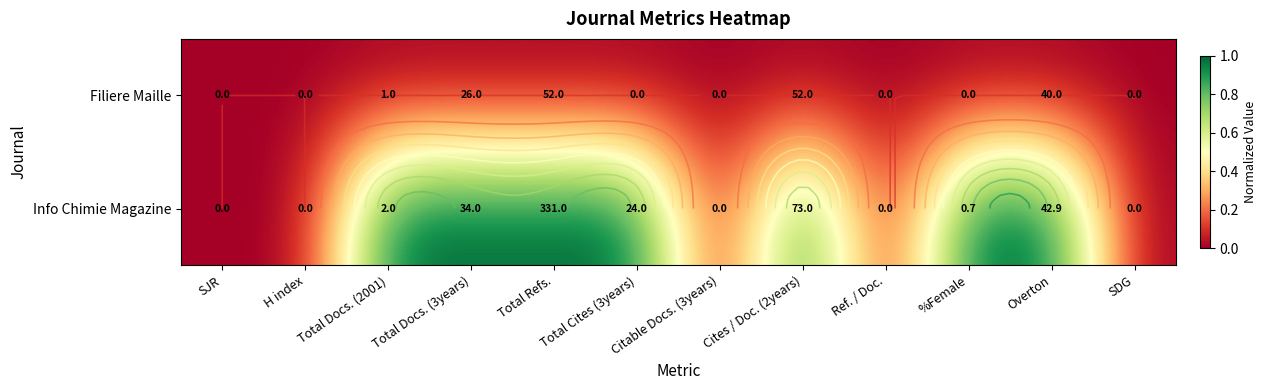

Between Total Refs. and Ref. / Doc., which is larger?

Total Refs.